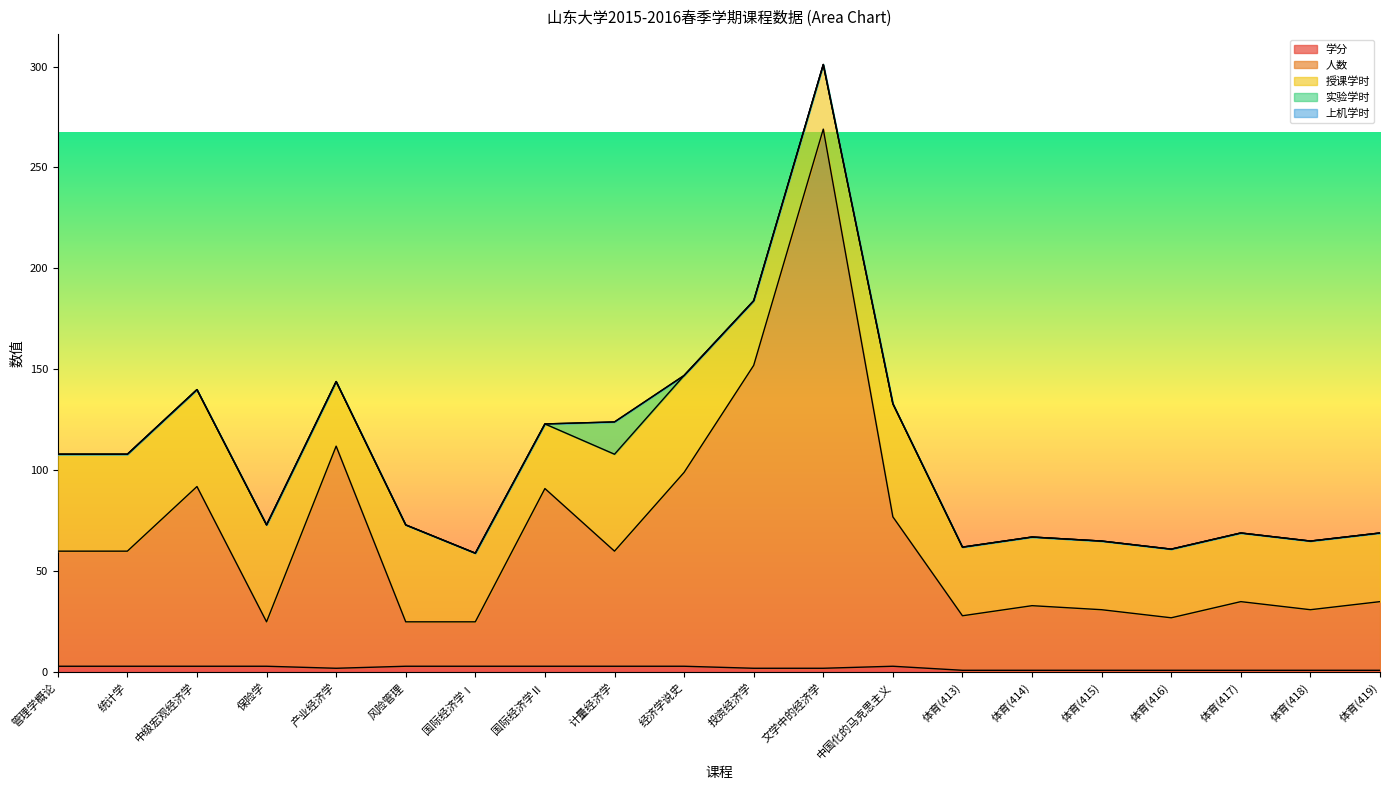

Between 管理学概论 and 体育(417), which is larger?

管理学概论